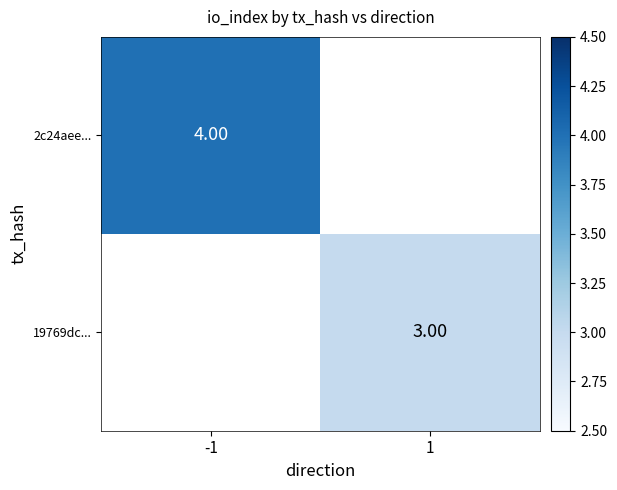

At 1, list the series in order from largest to smallest.

2c24aee..., 19769dc...